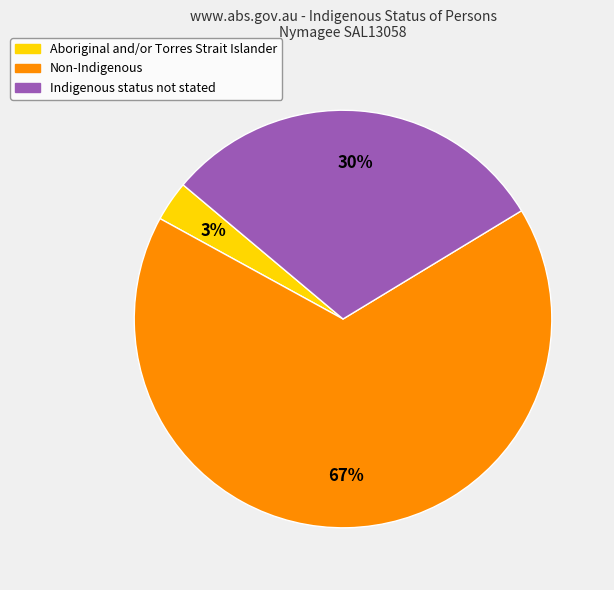

The Non-Indigenous slice represents 67% of the pie. True or false?

True